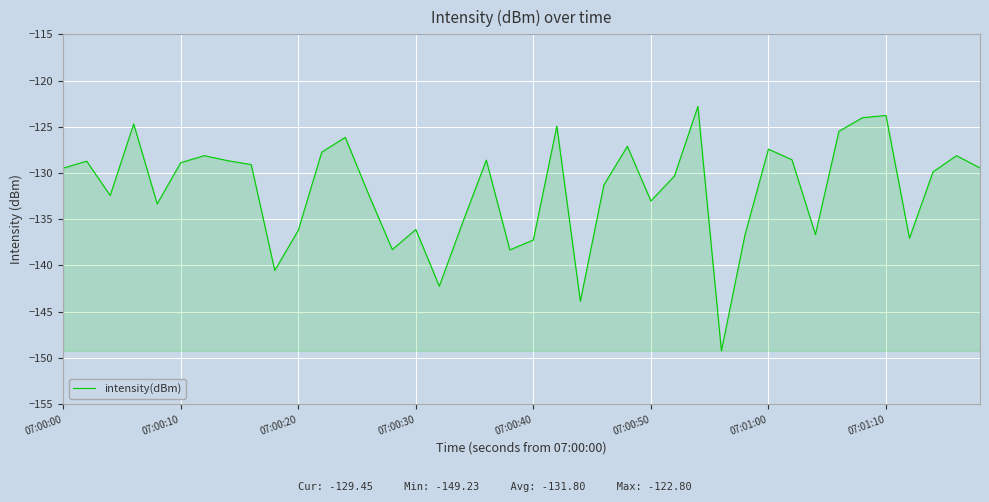

What is the sum of all values?

-5272.1